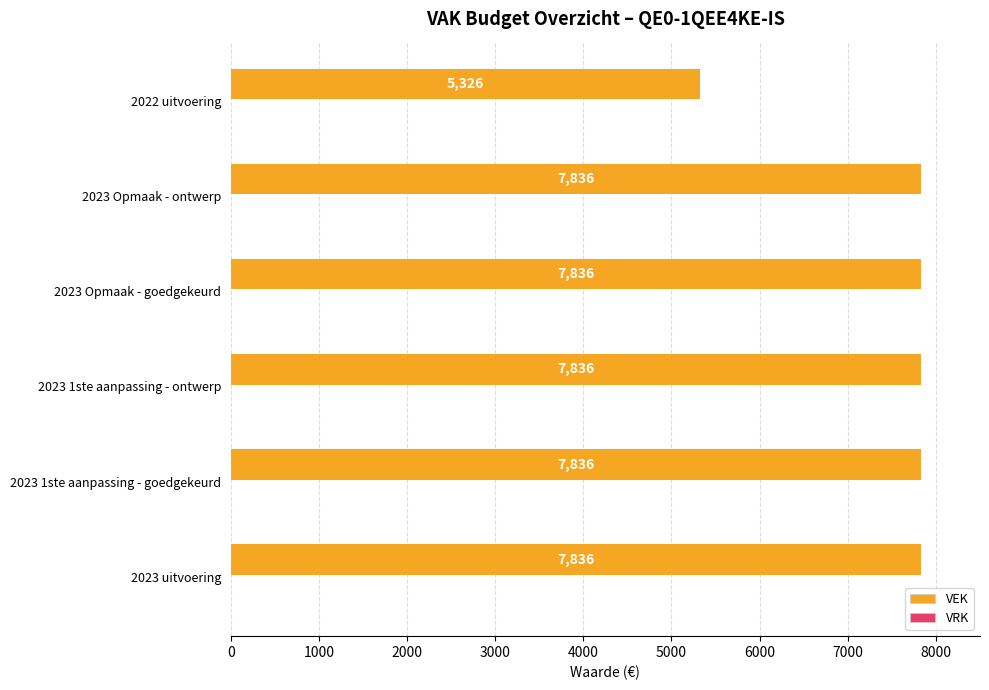

What is the ratio of the value at 2022 uitvoering to the value at 2023 Opmaak - ontwerp?

0.7